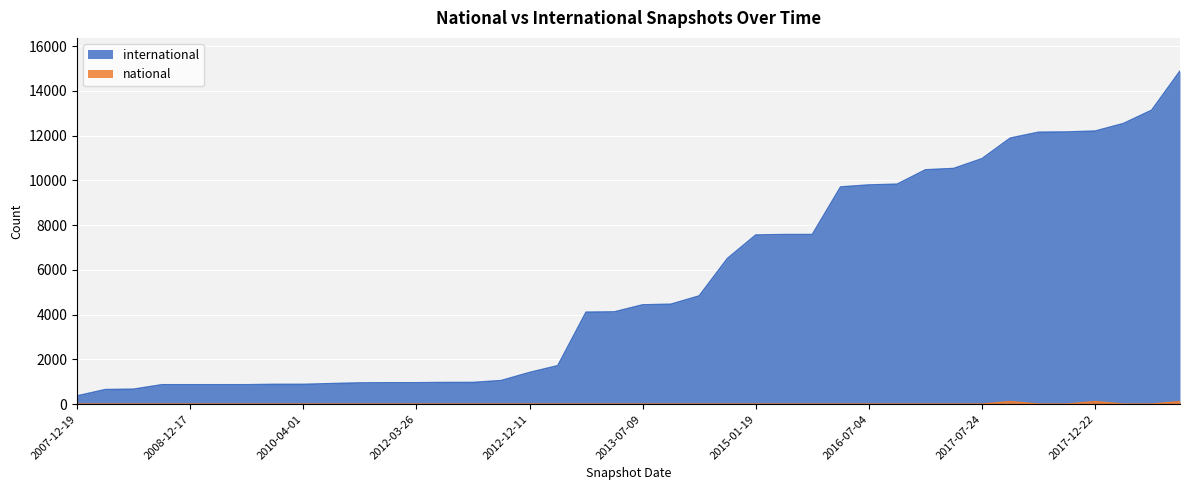

Reading right to left, transcribe all the data shown in this chart.

international: 2018-07-11=14882	2016-10-07=13134	2015-10-01=12539	2017-12-22=12202	2015-07-03=12162	2017-10-12=12151	2018-04-09=11889	2017-07-24=10969	2016-12-27=10532	2017-04-12=10471	2016-01-04=9828	2016-07-04=9794	2016-04-05=9705	2015-04-09=7579	2014-09-08=7578	2015-01-19=7557	2013-12-20=6509	2014-03-28=4835	2013-09-10=4464	2013-07-09=4436	2013-05-21=4121	2013-02-20=4108	2012-10-31=1717	2012-12-11=1413	2012-07-13=1052	2011-06-10=967	2012-01-18=966	2012-03-26=954	2011-02-21=953	2010-11-17=947	2010-07-26=916	2010-04-01=882	2009-09-25=882	2009-06-17=866	2009-04-06=865	2008-12-17=865	2008-10-10=865	2008-06-27=666	2008-04-01=649	2007-12-19=365
national: 2018-07-11=110	2016-10-07=0	2015-10-01=0	2017-12-22=110	2015-07-03=0	2017-10-12=0	2018-04-09=110	2017-07-24=0	2016-12-27=0	2017-04-12=0	2016-01-04=0	2016-07-04=0	2016-04-05=0	2015-04-09=0	2014-09-08=0	2015-01-19=0	2013-12-20=0	2014-03-28=0	2013-09-10=0	2013-07-09=0	2013-05-21=0	2013-02-20=0	2012-10-31=0	2012-12-11=0	2012-07-13=0	2011-06-10=0	2012-01-18=0	2012-03-26=0	2011-02-21=0	2010-11-17=0	2010-07-26=0	2010-04-01=0	2009-09-25=0	2009-06-17=0	2009-04-06=0	2008-12-17=0	2008-10-10=0	2008-06-27=0	2008-04-01=0	2007-12-19=0